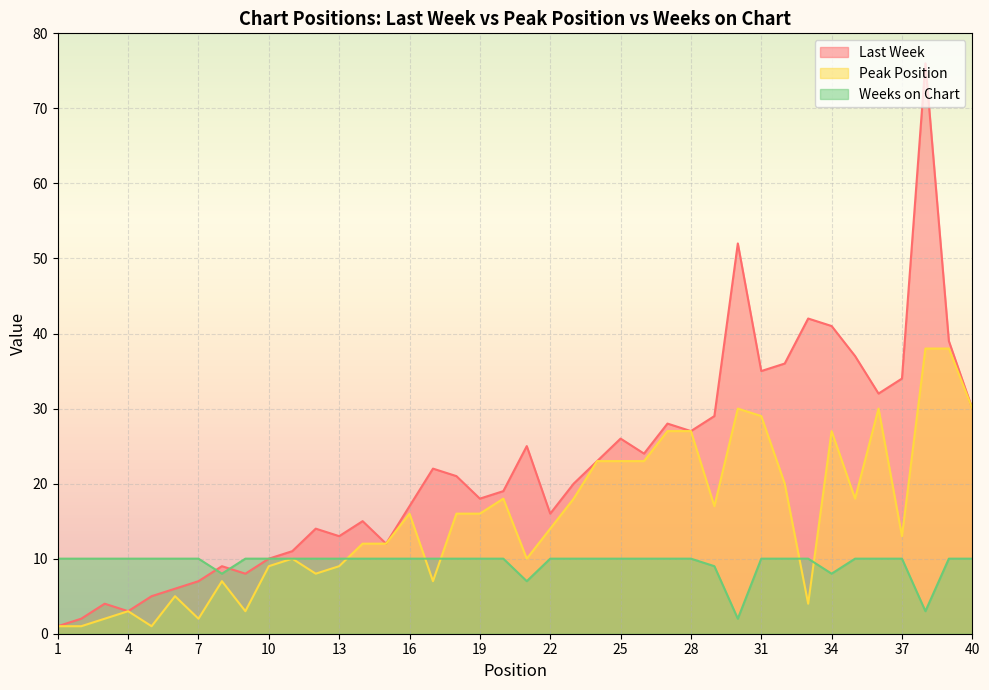

What is the value of the Peak Position point at the 7th from the left?

2